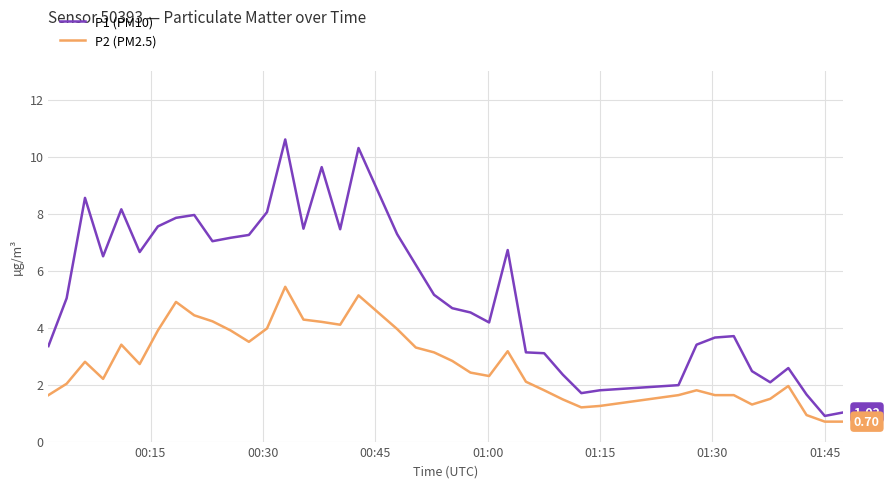

Which series has the largest total across all categories?

P1 (PM10)